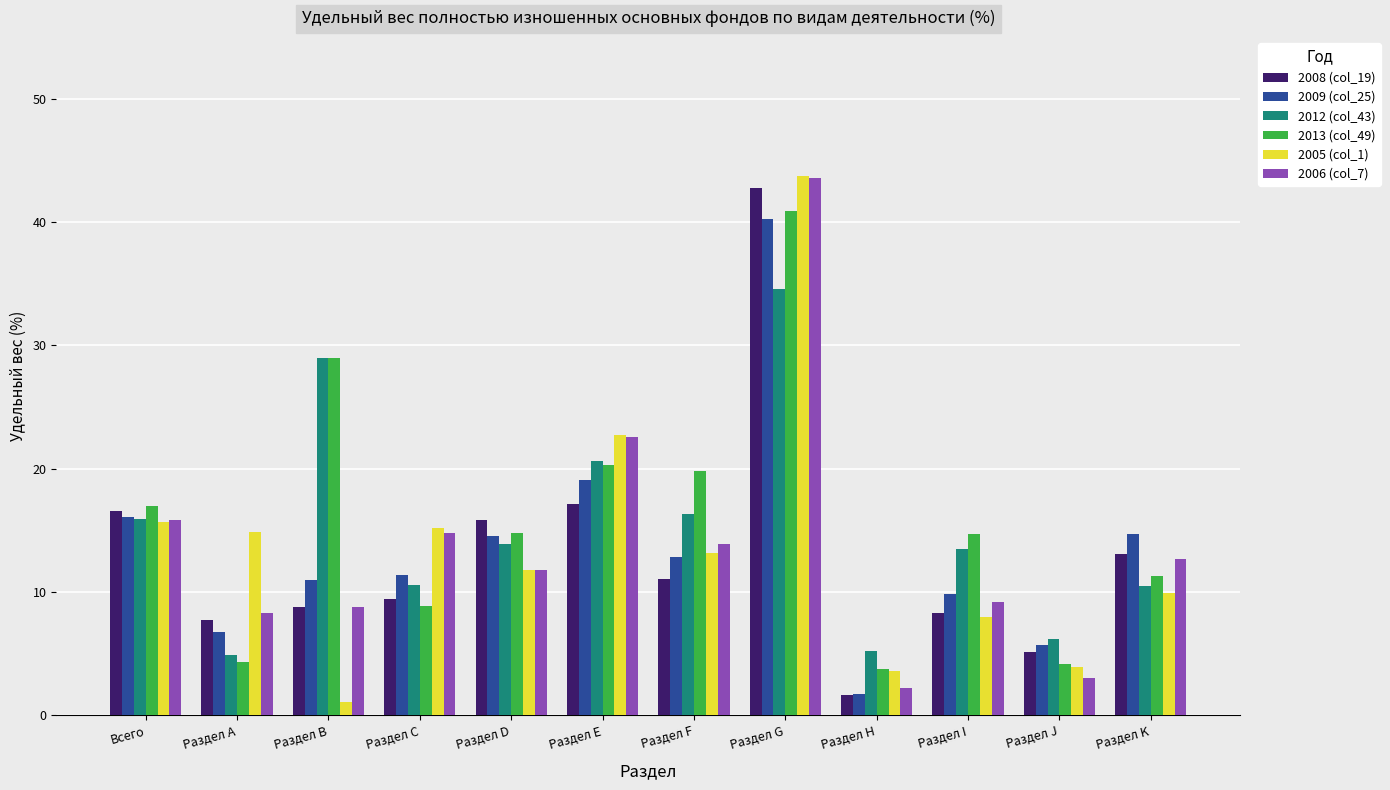

Read the 2012 (col_43) value at Раздел А.

4.9